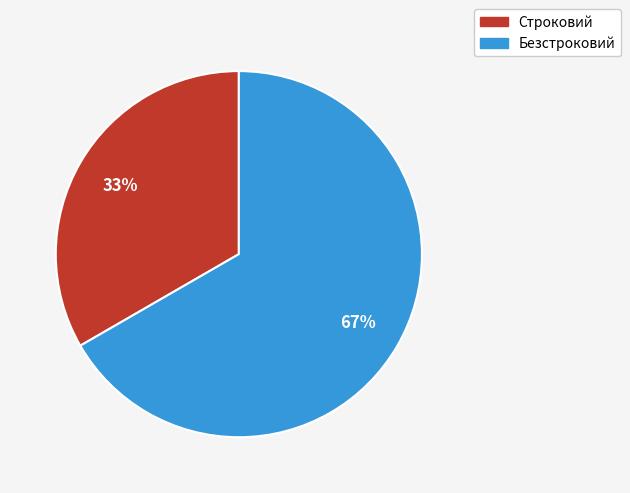

To the nearest percent, what percentage of the pie is Безстроковий?

67%